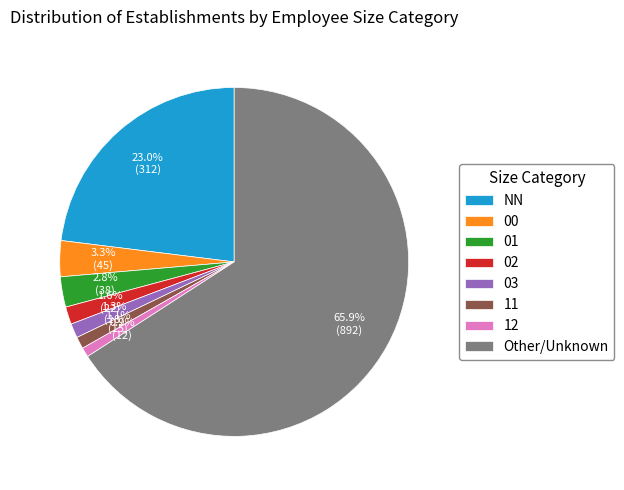

What is the ratio of the value at Other/Unknown to the value at 01?

23.5